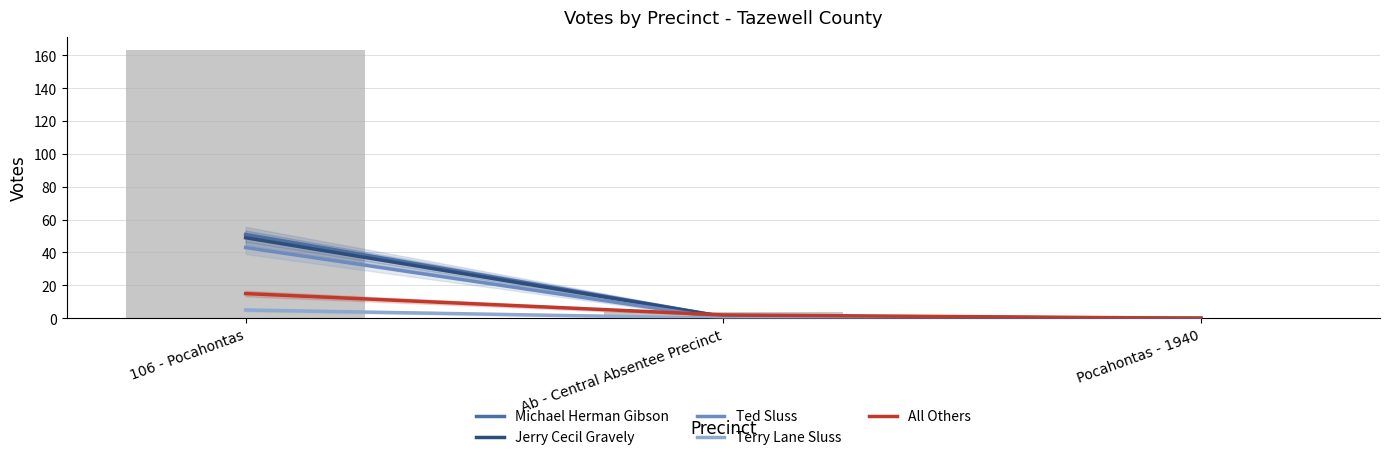

What are all the series names shown in the legend?

Michael Herman Gibson, Jerry Cecil Gravely, Ted Sluss, Terry Lane Sluss, All Others